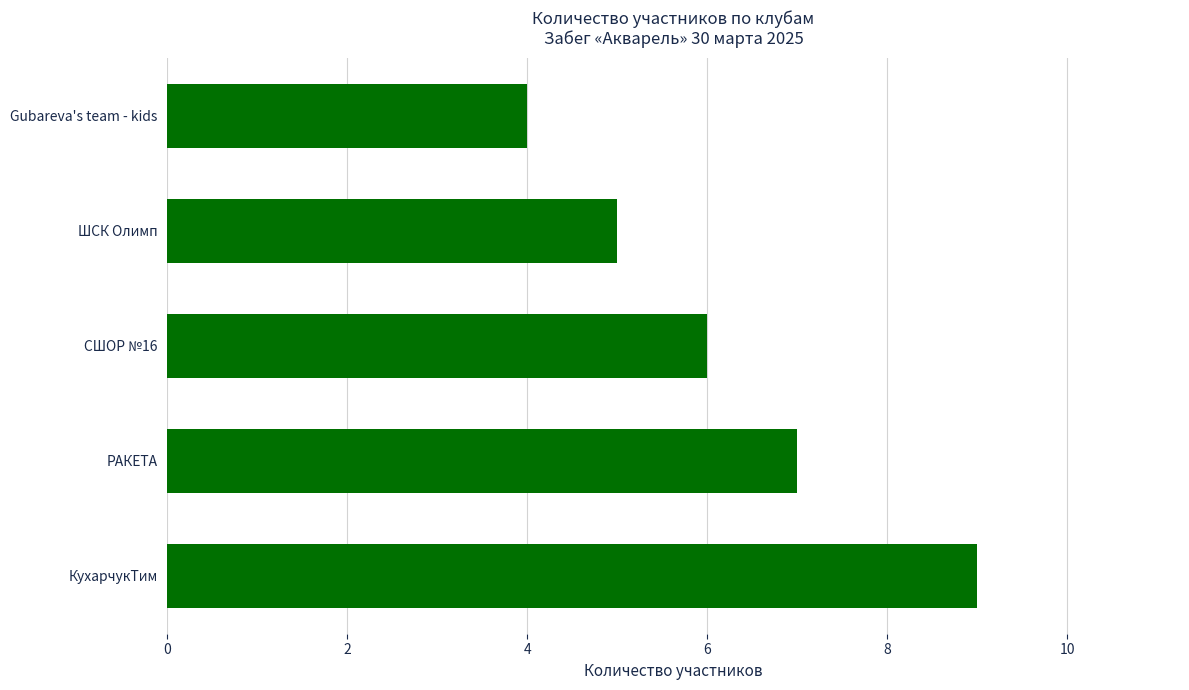

What is the sum of the values at РАКЕТА and ШСК Олимп?

12